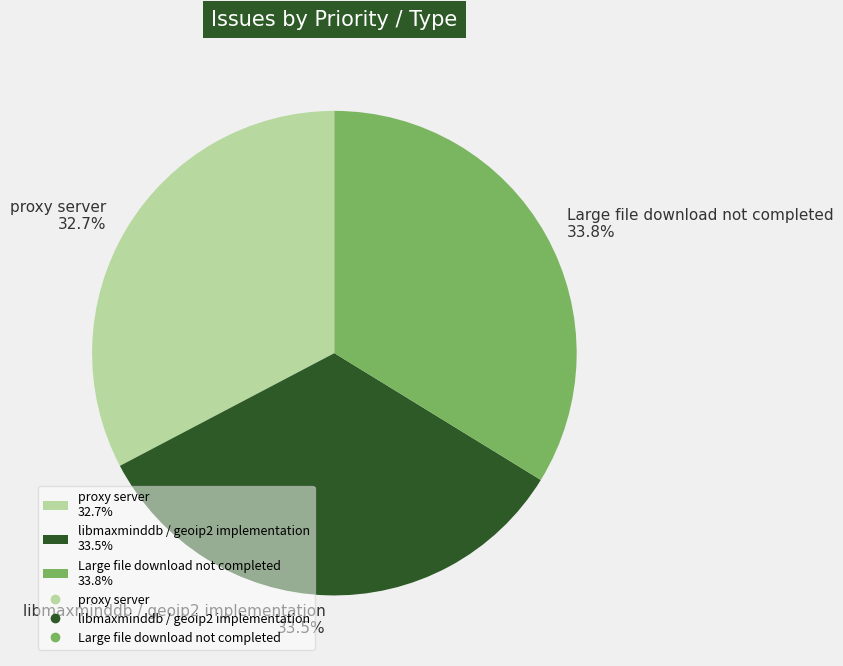

What percentage is the Large file download not completed slice, to the nearest percent?

34%